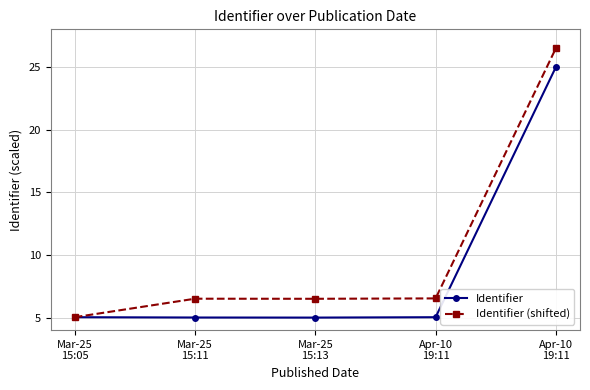

List the labels in order of Identifier value, largest first.

Apr-10
19:11, Mar-25
15:05, Apr-10
19:11, Mar-25
15:11, Mar-25
15:13